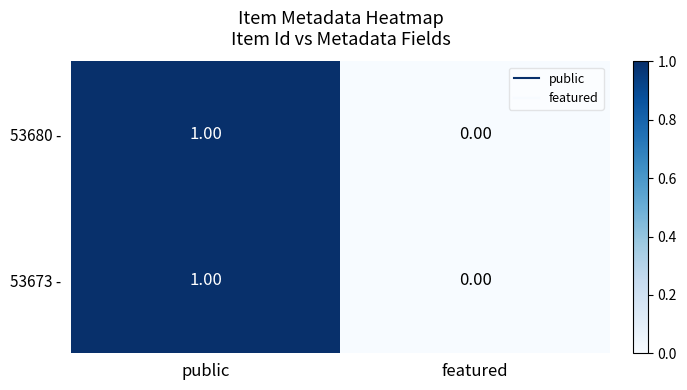

How many distinct data groups are displayed?

2